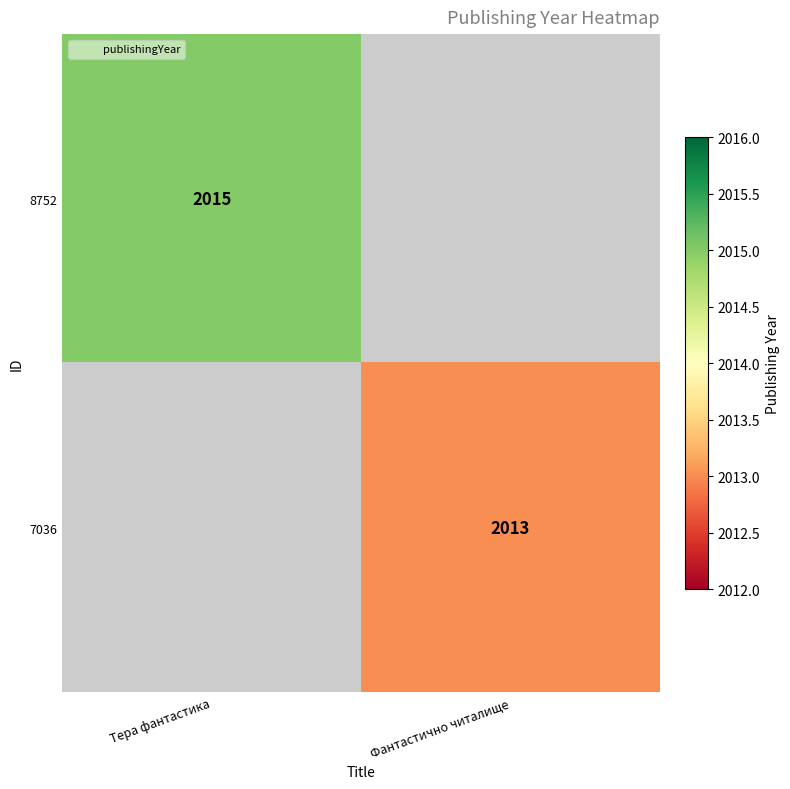

What is the greatest value displayed?

2015.0